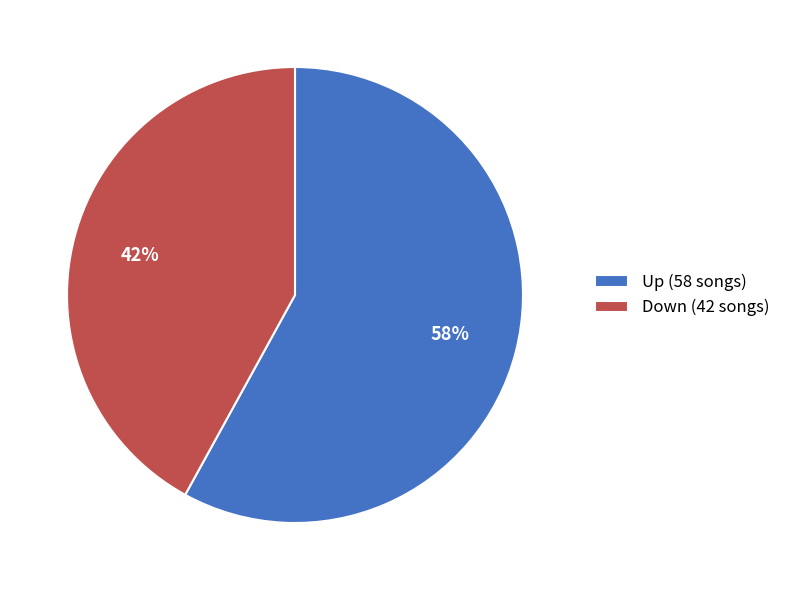

Between Up (58 songs) and Down (42 songs), which is larger?

Up (58 songs)